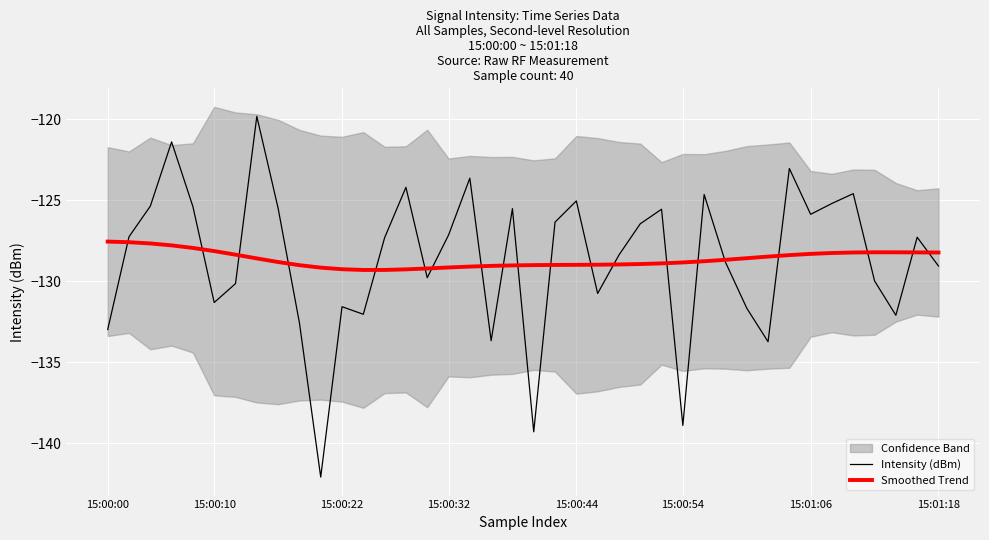

What is the spread (max minus min) of values at 15:00:44?

3.9